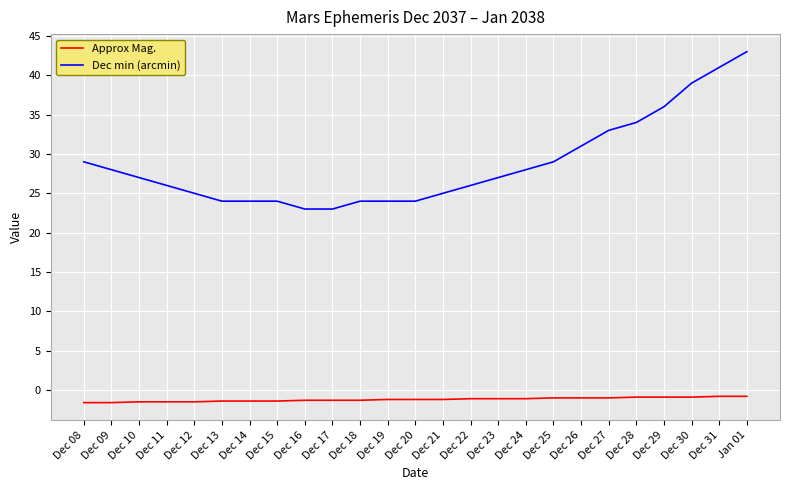

What is the maximum value for Approx Mag.?

-0.8